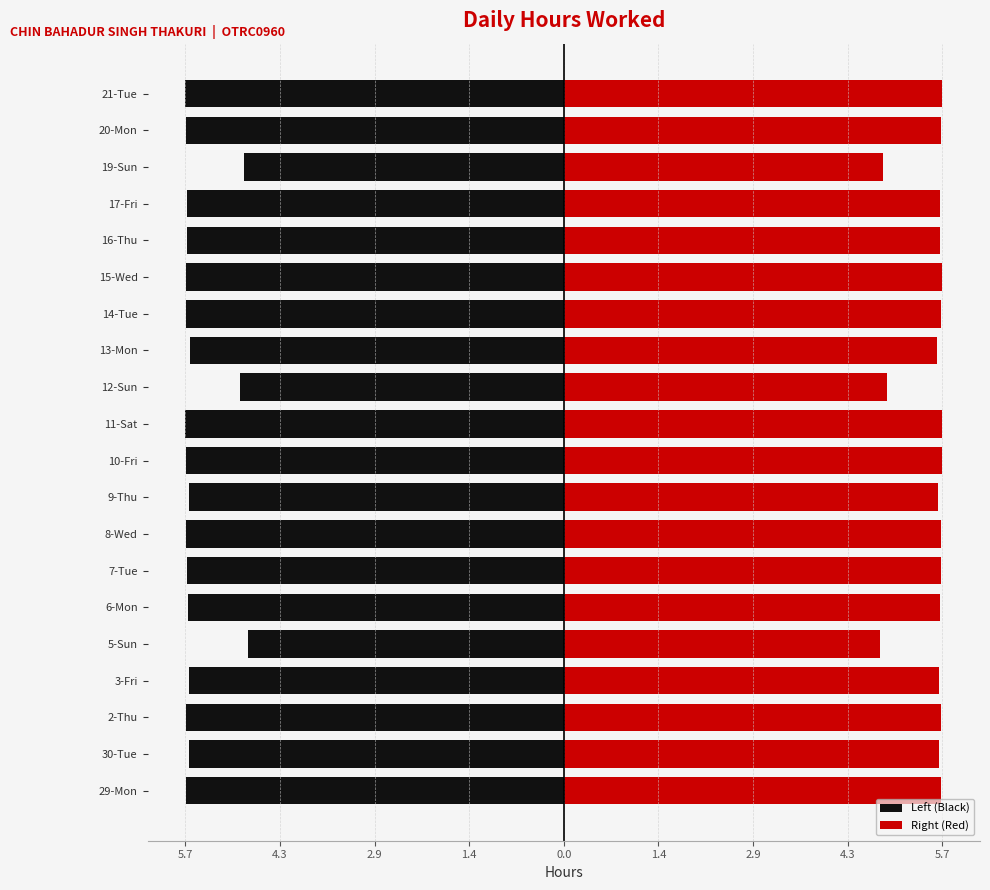

Between 8-Wed and 12-Sun, which is larger?

12-Sun